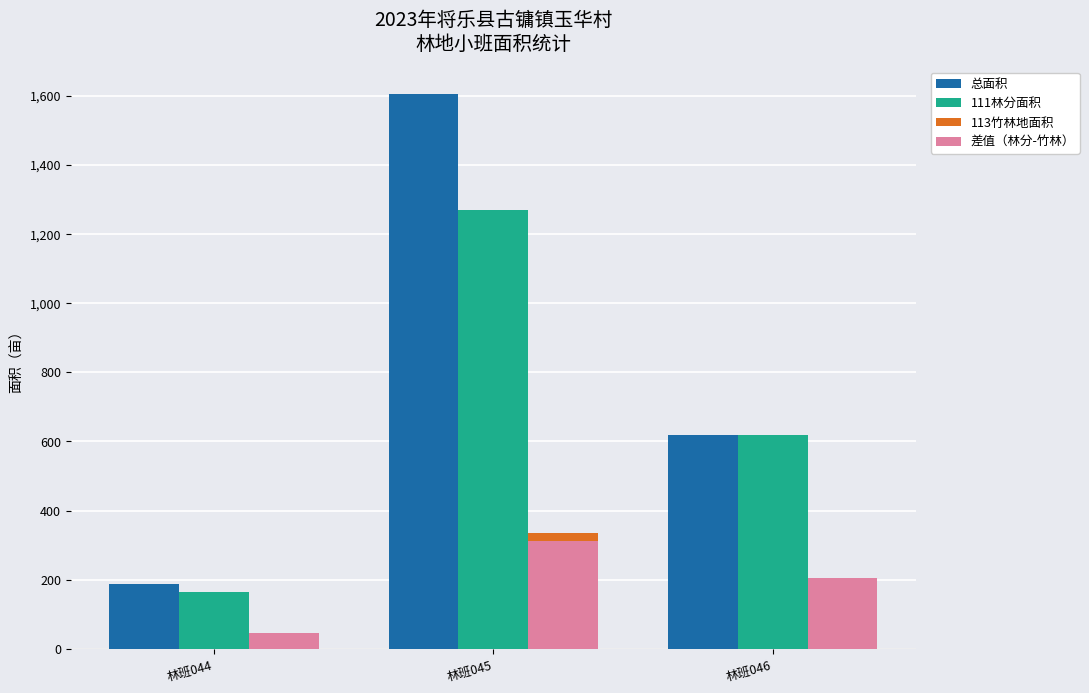

Reading left to right, list all the values displayed in this chart.

总面积: 187	1604	618
111林分面积: 164	1269	618
113竹林地面积: 23	335	0
差值（林分-竹林）: 47	311	206